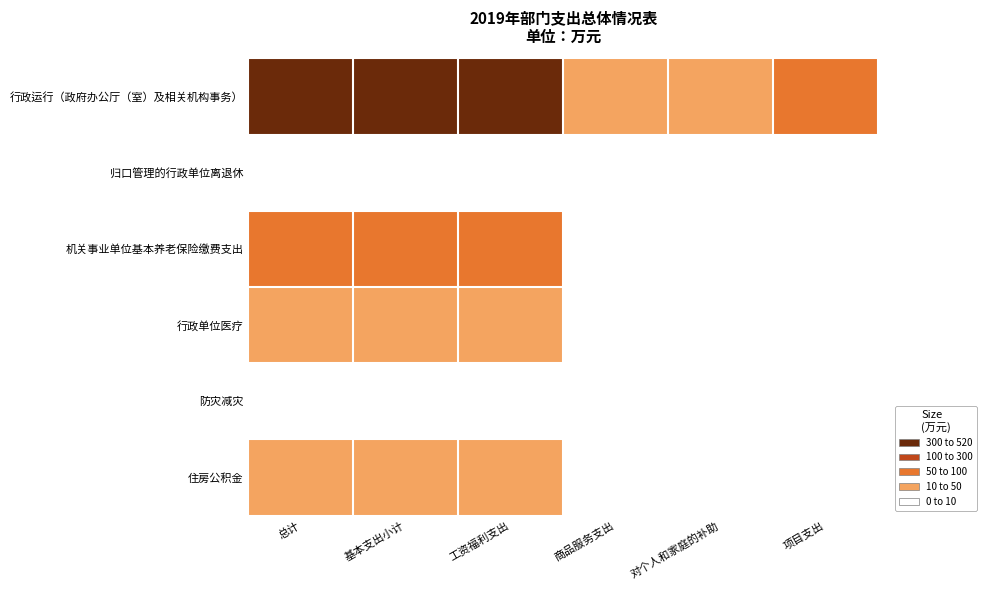

Reading right to left, what are all the values shown in this chart?

行政运行（政府办公厅（室）及相关机构事务）: 项目支出=68.3	对个人和家庭的补助=12.5	商品服务支出=27.1	工资福利支出=408.3	基本支出小计=447.9	总计=516.2
归口管理的行政单位离退休: 项目支出=0.0	对个人和家庭的补助=3.0	商品服务支出=0.0	工资福利支出=0.0	基本支出小计=3.0	总计=3.0
机关事业单位基本养老保险缴费支出: 项目支出=0.0	对个人和家庭的补助=0.0	商品服务支出=0.0	工资福利支出=65.4	基本支出小计=65.4	总计=65.4
行政单位医疗: 项目支出=0.0	对个人和家庭的补助=0.0	商品服务支出=0.0	工资福利支出=24.7	基本支出小计=24.7	总计=24.7
防灾减灾: 项目支出=9.9	对个人和家庭的补助=0.0	商品服务支出=0.0	工资福利支出=0.0	基本支出小计=0.0	总计=9.9
住房公积金: 项目支出=0.0	对个人和家庭的补助=0.0	商品服务支出=0.0	工资福利支出=38.1	基本支出小计=38.1	总计=38.1